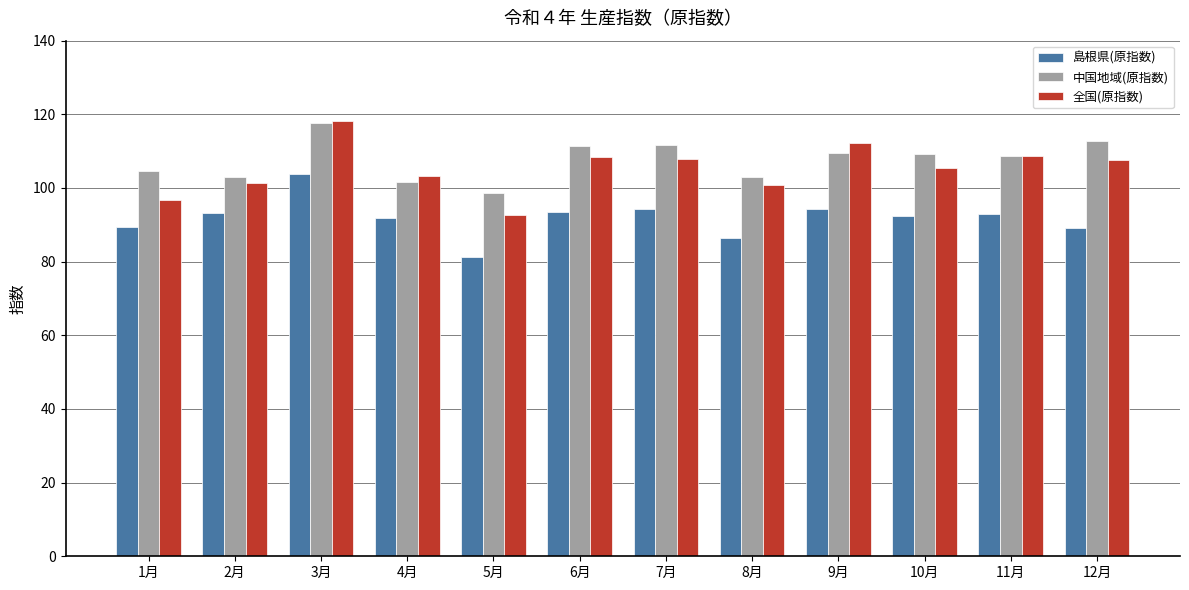

Is it true that 島根県(原指数) equals 186.5 at 3月?

False